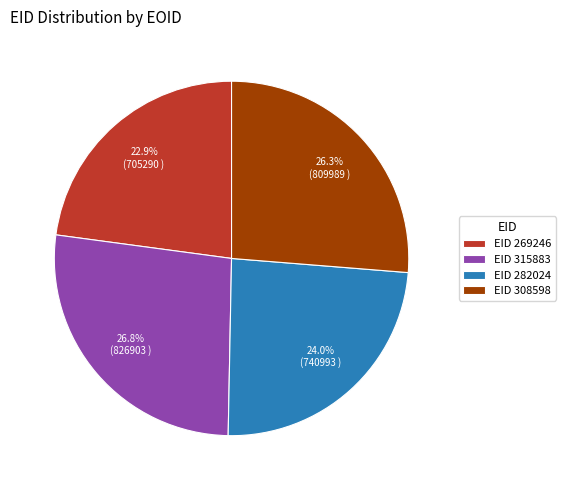

Is the sum of EID 269246 and EID 308598 greater than half?

No